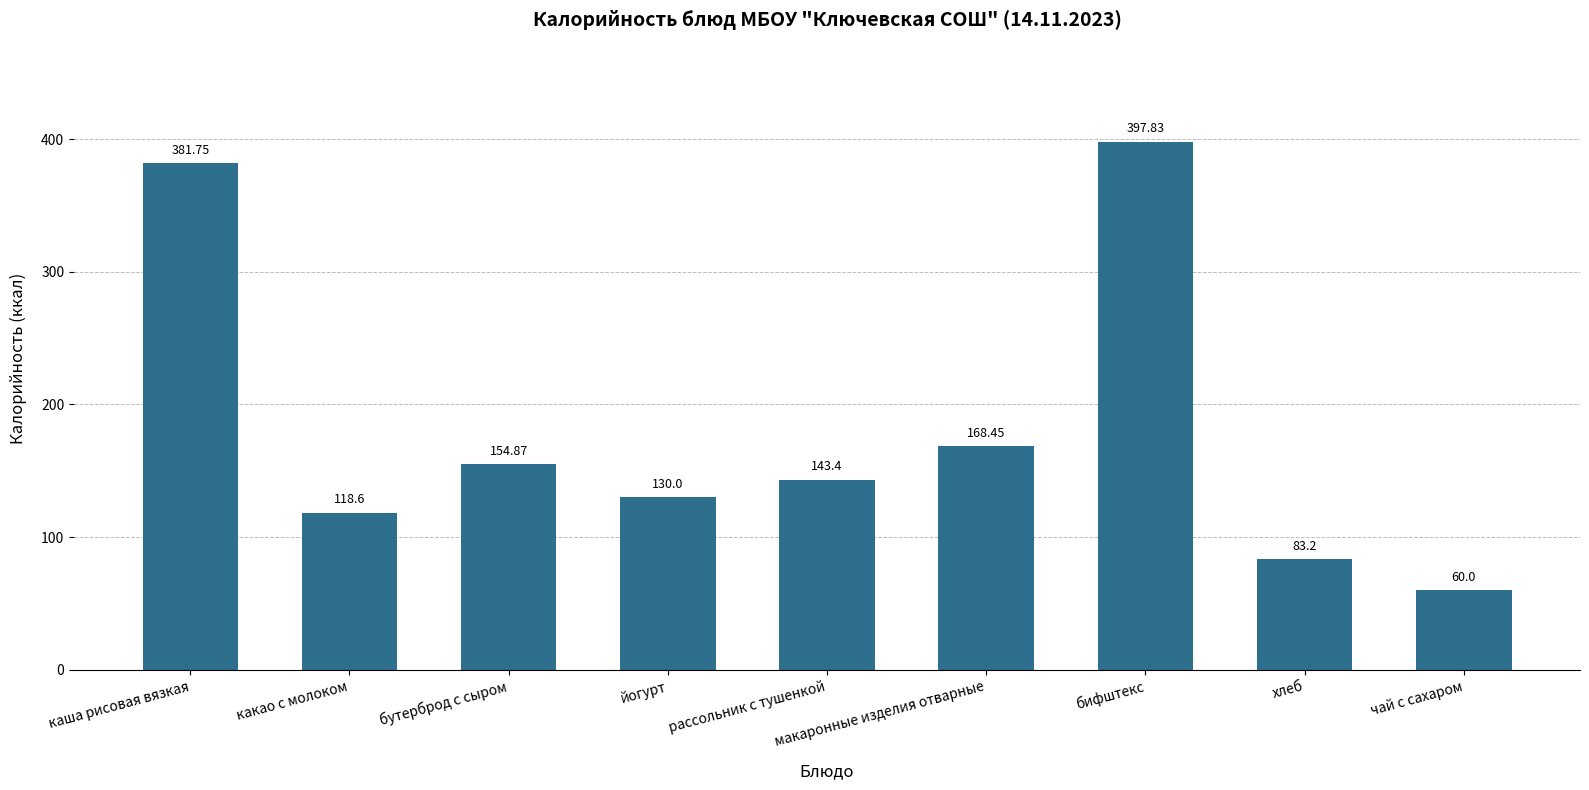

What is the label of the 5th bar from the left?

рассольник с тушенкой